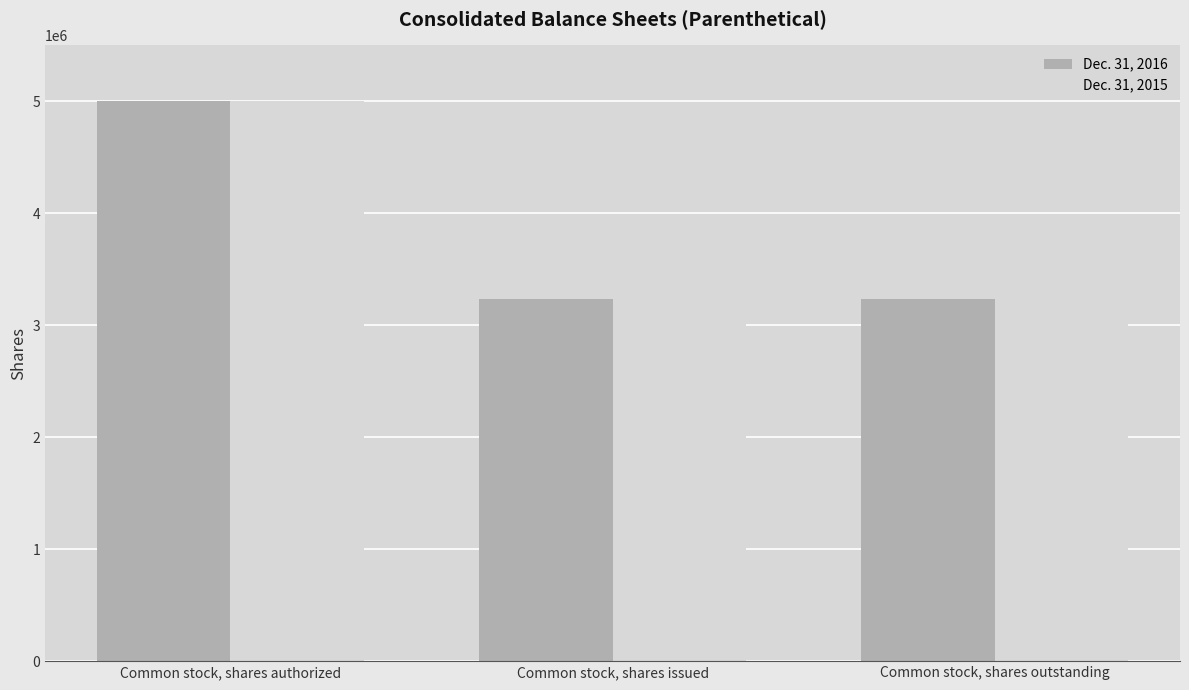

Between Common stock, shares authorized and Common stock, shares outstanding, which series saw the biggest shift?

Dec. 31, 2015